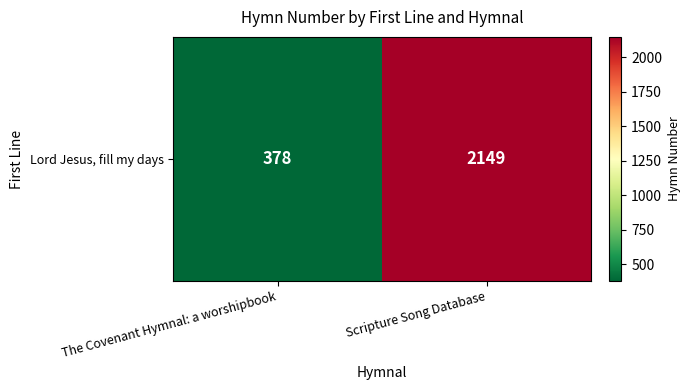

Reading left to right, what are all the values shown in this chart?

378	2149